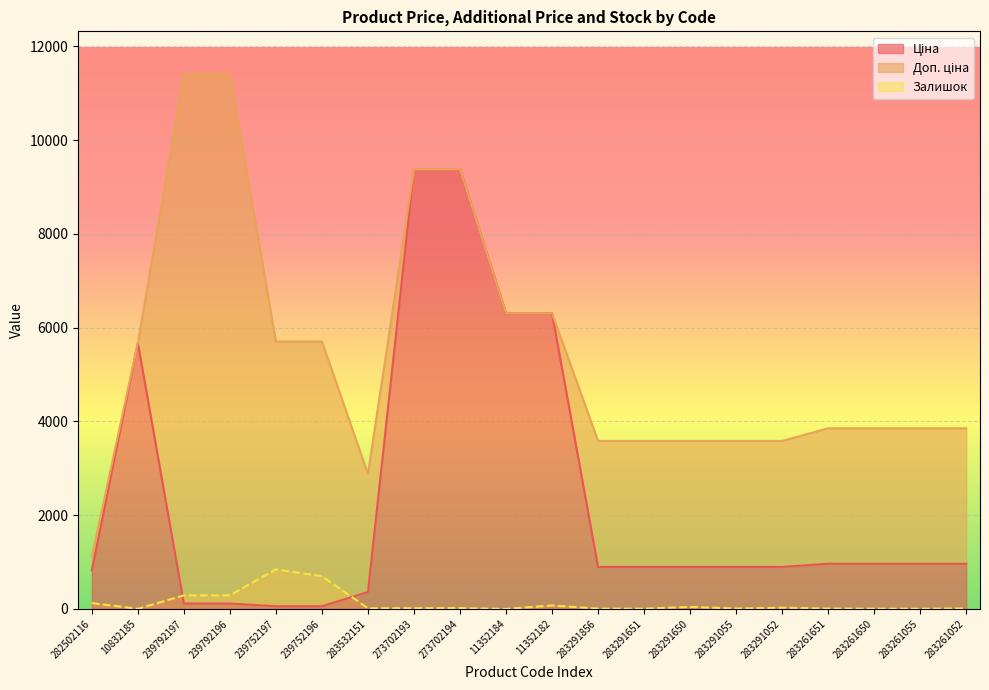

Where is the first local maximum for Ціна?

10832185